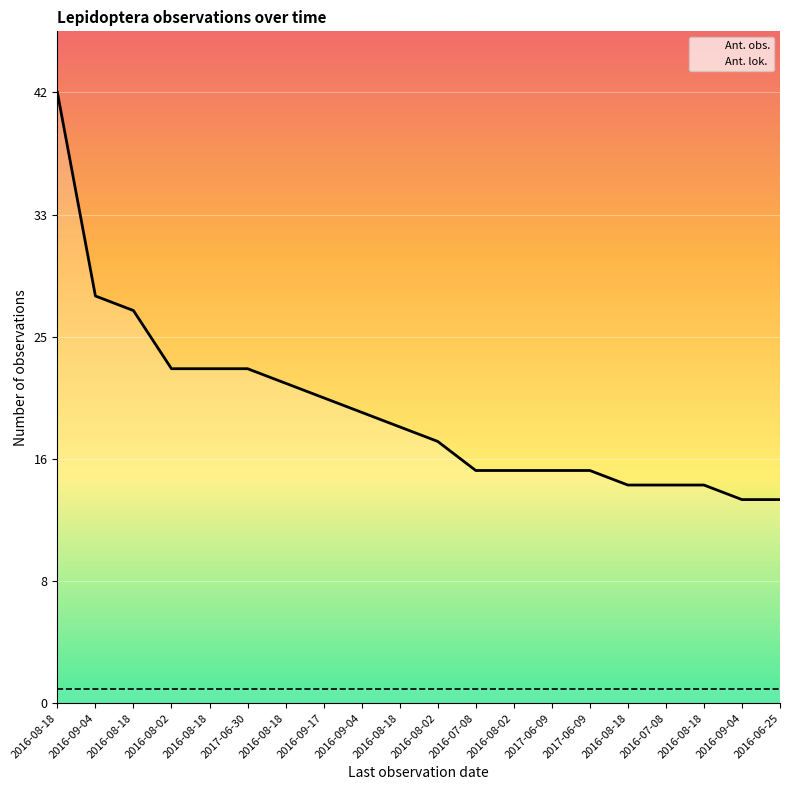

True or false: Ant. obs. has a value of 26 at 2016-07-08.

False